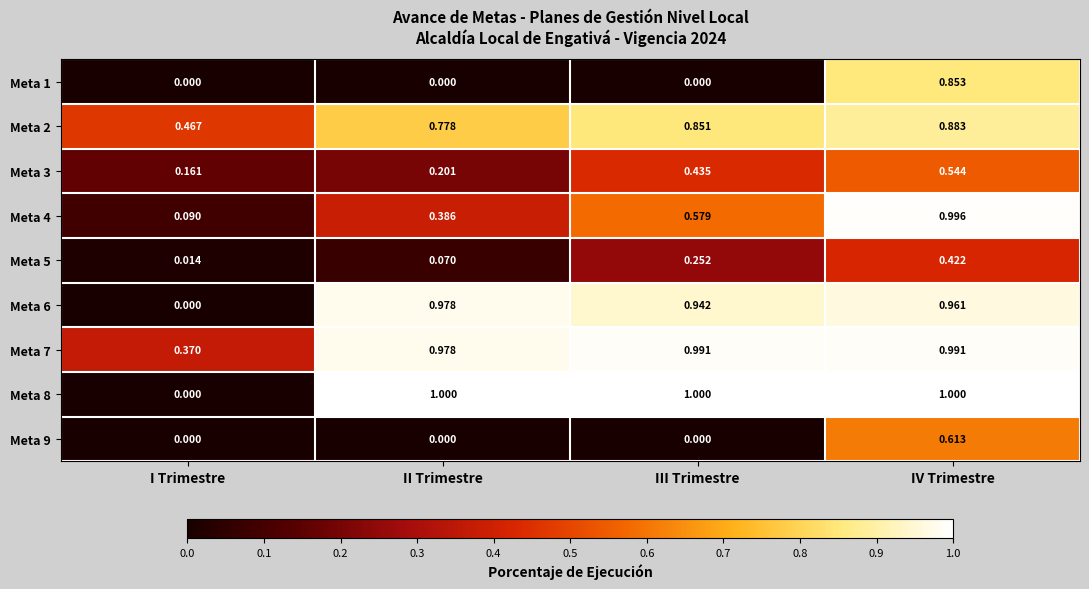

At which category is the sum across all series the highest?

IV Trimestre